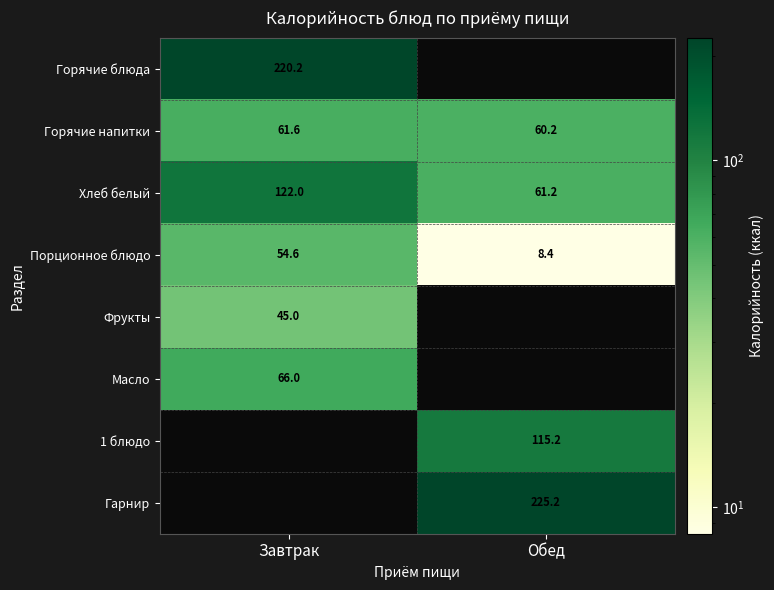

What is the maximum value for Хлеб белый?

122.0